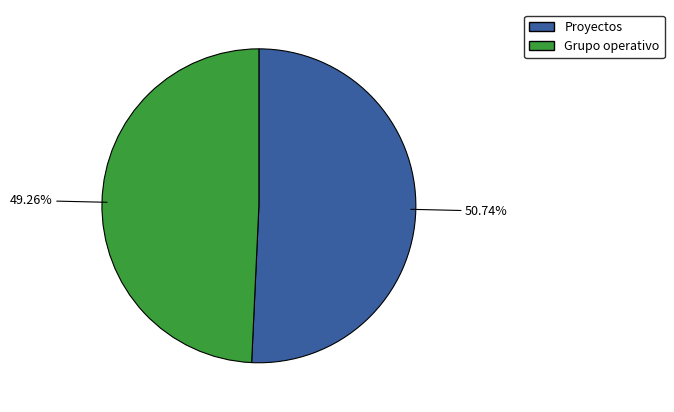

How many slices are in this pie chart?

2